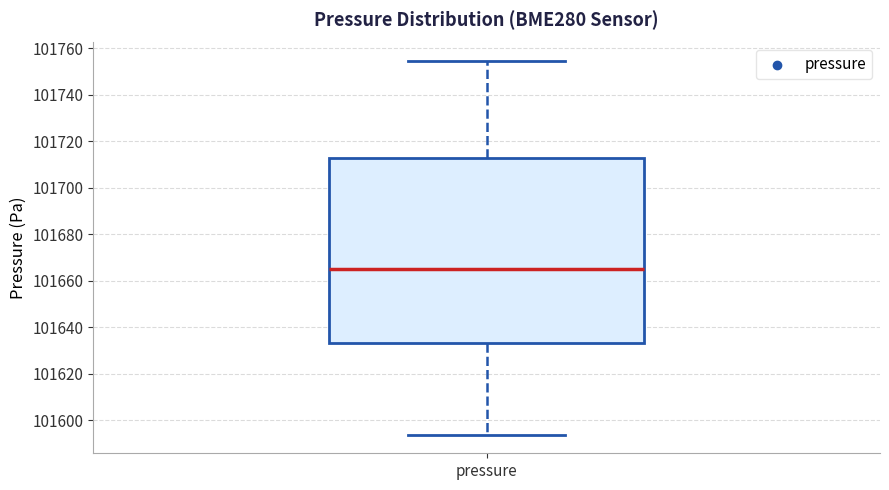

Transcribe this box plot: give where the median line is, the range the box spans, and where the two whiskers end, as read against the y-axis. The values are not printed on the chart, so give them approximately, as read against the axis.

median 101666, box 101634 to 101714, whiskers 101594 to 101754